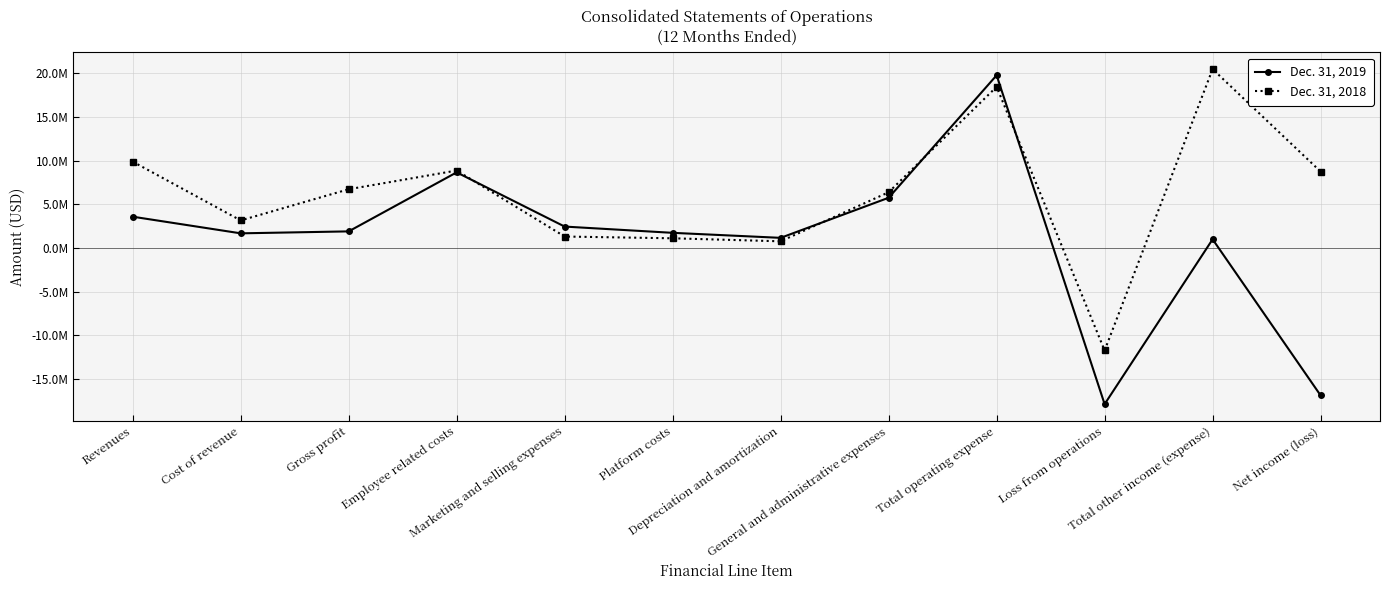

Does the chart have visible grid lines?

Yes